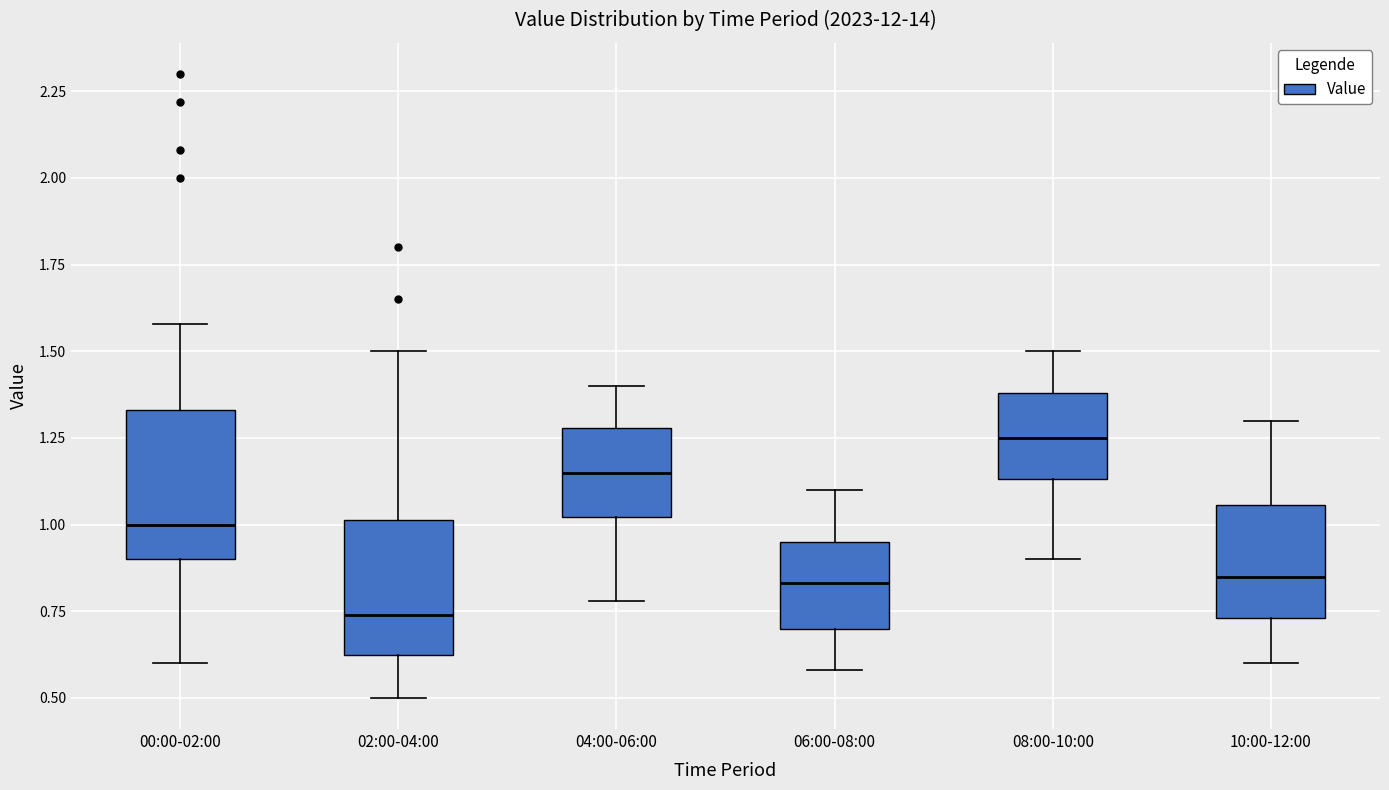

Reading left to right, transcribe this box plot: for each box, give where its median line is, the range the box spans, and where its two whiskers end, as read against the y-axis. The values are not printed on the chart, so give them approximately, as read against the axis.

00:00-02:00: median 1.00, box 0.90 to 1.35, whiskers 0.60 to 1.60
02:00-04:00: median 0.75, box 0.60 to 1.00, whiskers 0.50 to 1.50
04:00-06:00: median 1.15, box 1.00 to 1.30, whiskers 0.80 to 1.40
06:00-08:00: median 0.85, box 0.70 to 0.95, whiskers 0.60 to 1.10
08:00-10:00: median 1.25, box 1.15 to 1.40, whiskers 0.90 to 1.50
10:00-12:00: median 0.85, box 0.75 to 1.05, whiskers 0.60 to 1.30